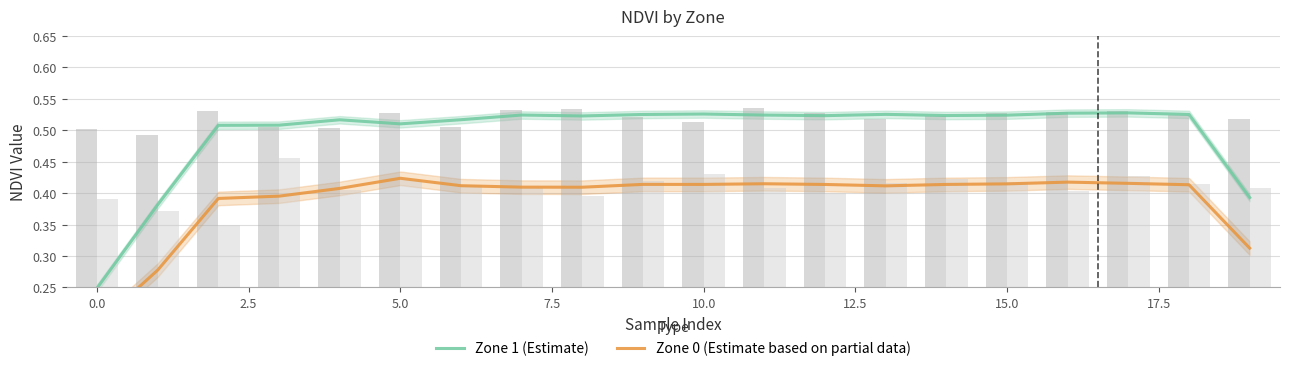

Does the chart contain any negative values?

No